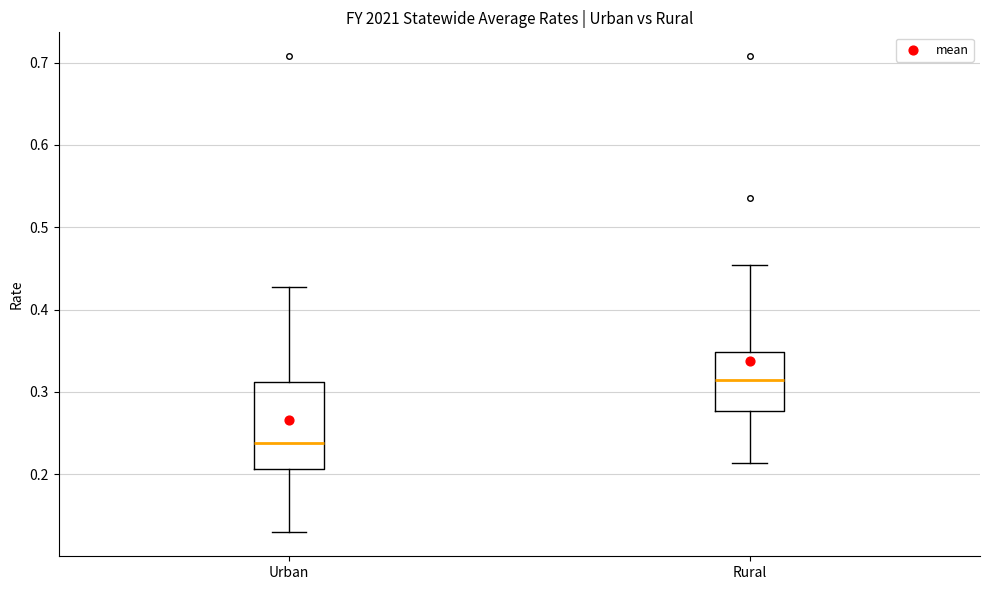

Which box's median line is the lowest?

Urban